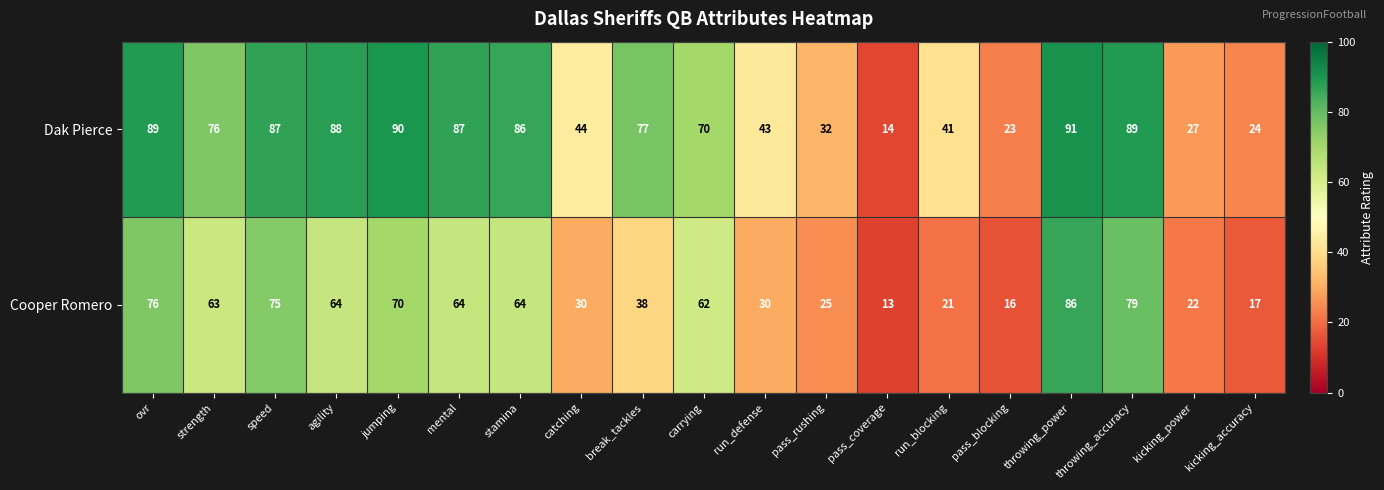

How many distinct data groups are displayed?

2